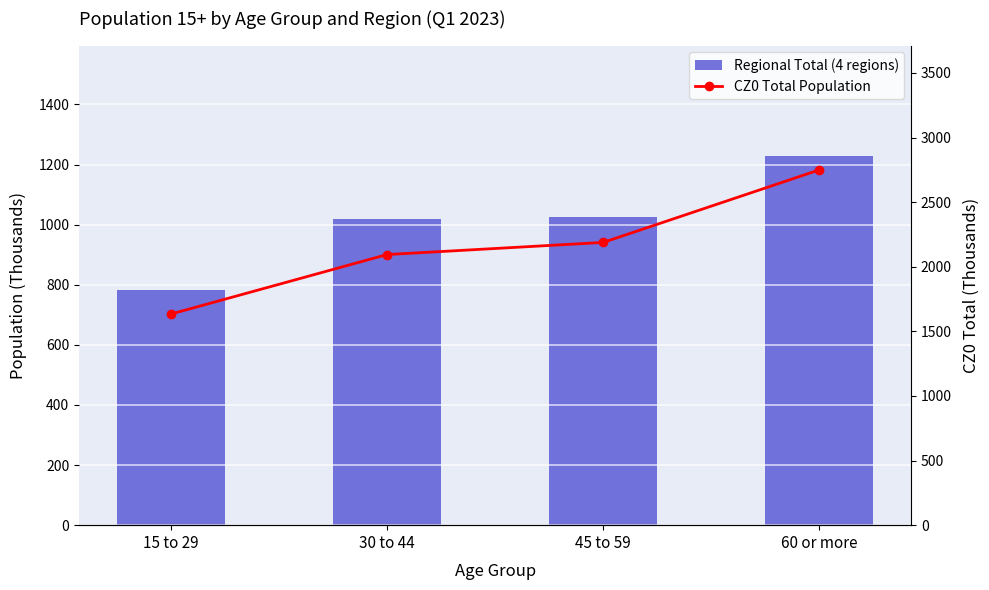

List the series in order of their overall mean, highest first.

CZ0 Total Population, Regional Total (4 regions)